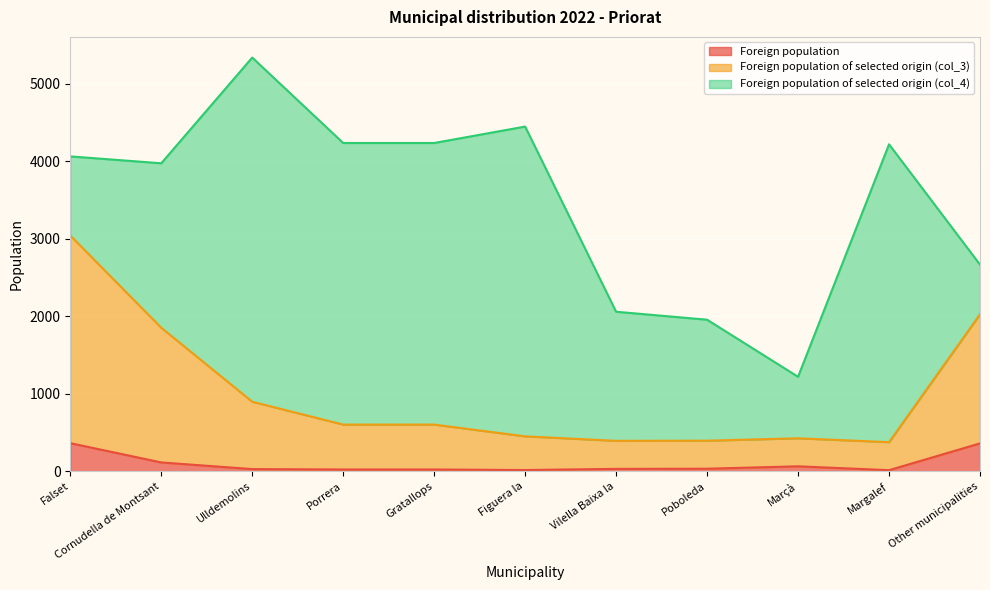

What are all the series names shown in the legend?

Foreign population, Foreign population of selected origin (col_3), Foreign population of selected origin (col_4)